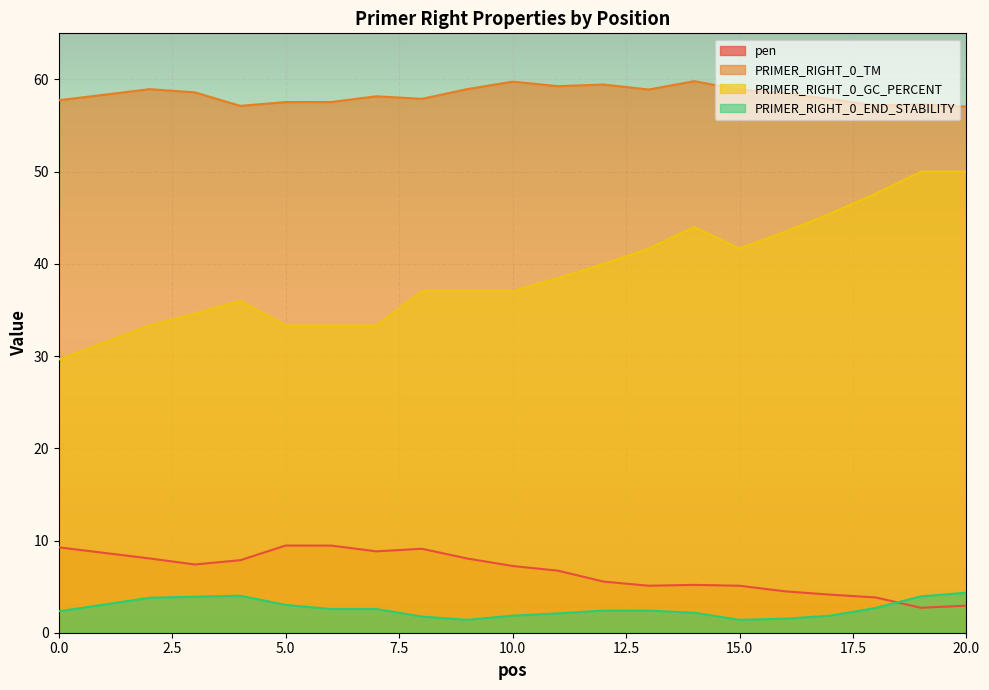

True or false: PRIMER_RIGHT_0_END_STABILITY has a value of 1.4 at 15.0.

True